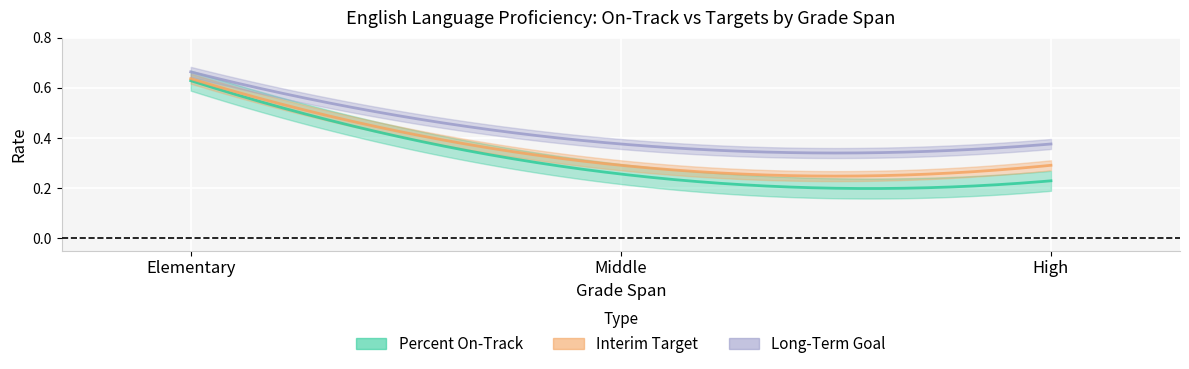

Which category has the highest value across all series?

Elementary